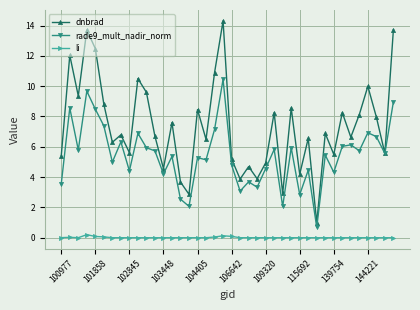

Which series has the widest spread of values?

dnbrad